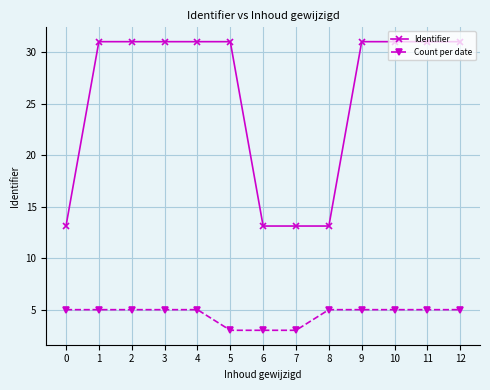

What is the lowest value of the Count per date series?

3.0